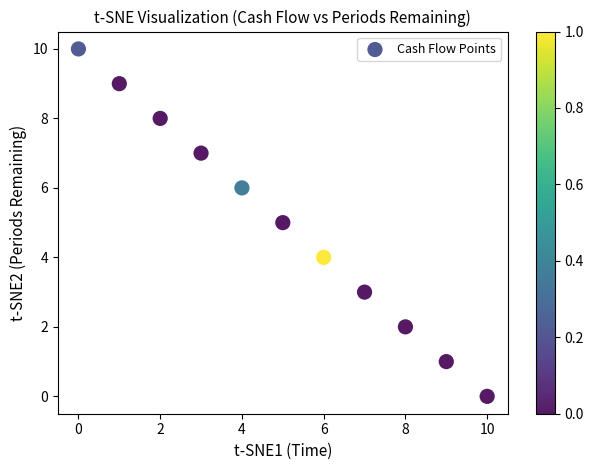

What is the average Y value?

5